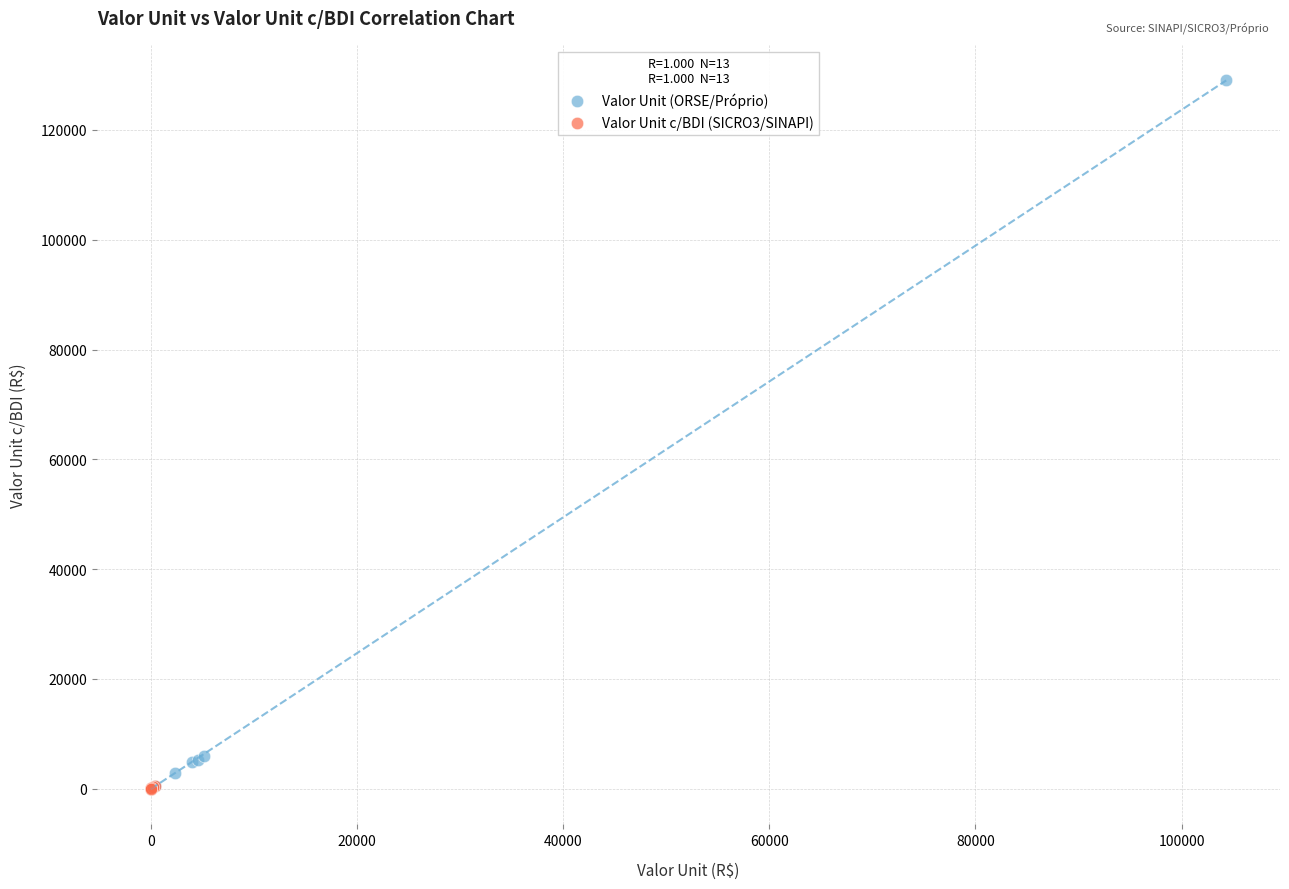

What are all the series names shown in the legend?

Valor Unit (ORSE/Próprio), Valor Unit c/BDI (SICRO3/SINAPI)